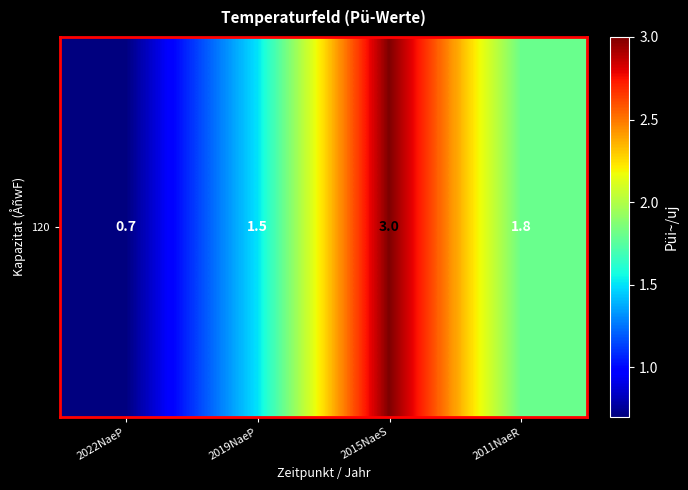

Reading left to right, transcribe all the data shown in this chart.

2022NaeP=0.7	2019NaeP=1.5	2015NaeS=3.0	2011NaeR=1.8